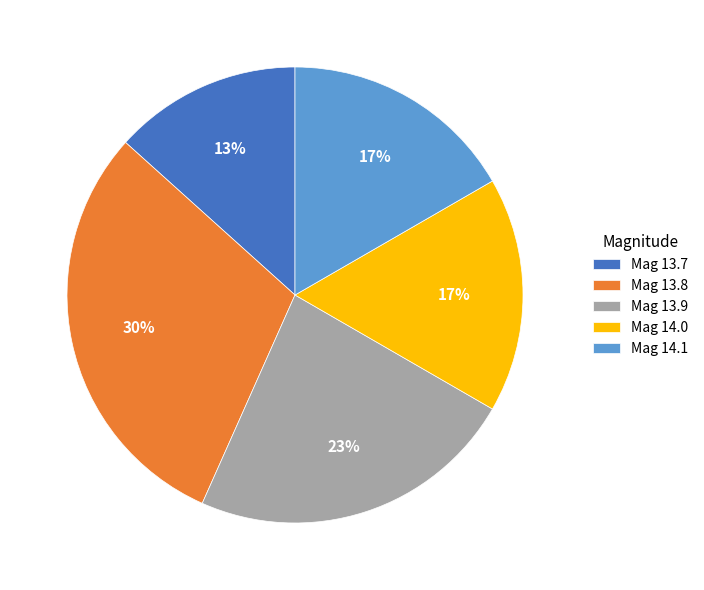

Which category has the smallest portion of the pie?

Mag 13.7